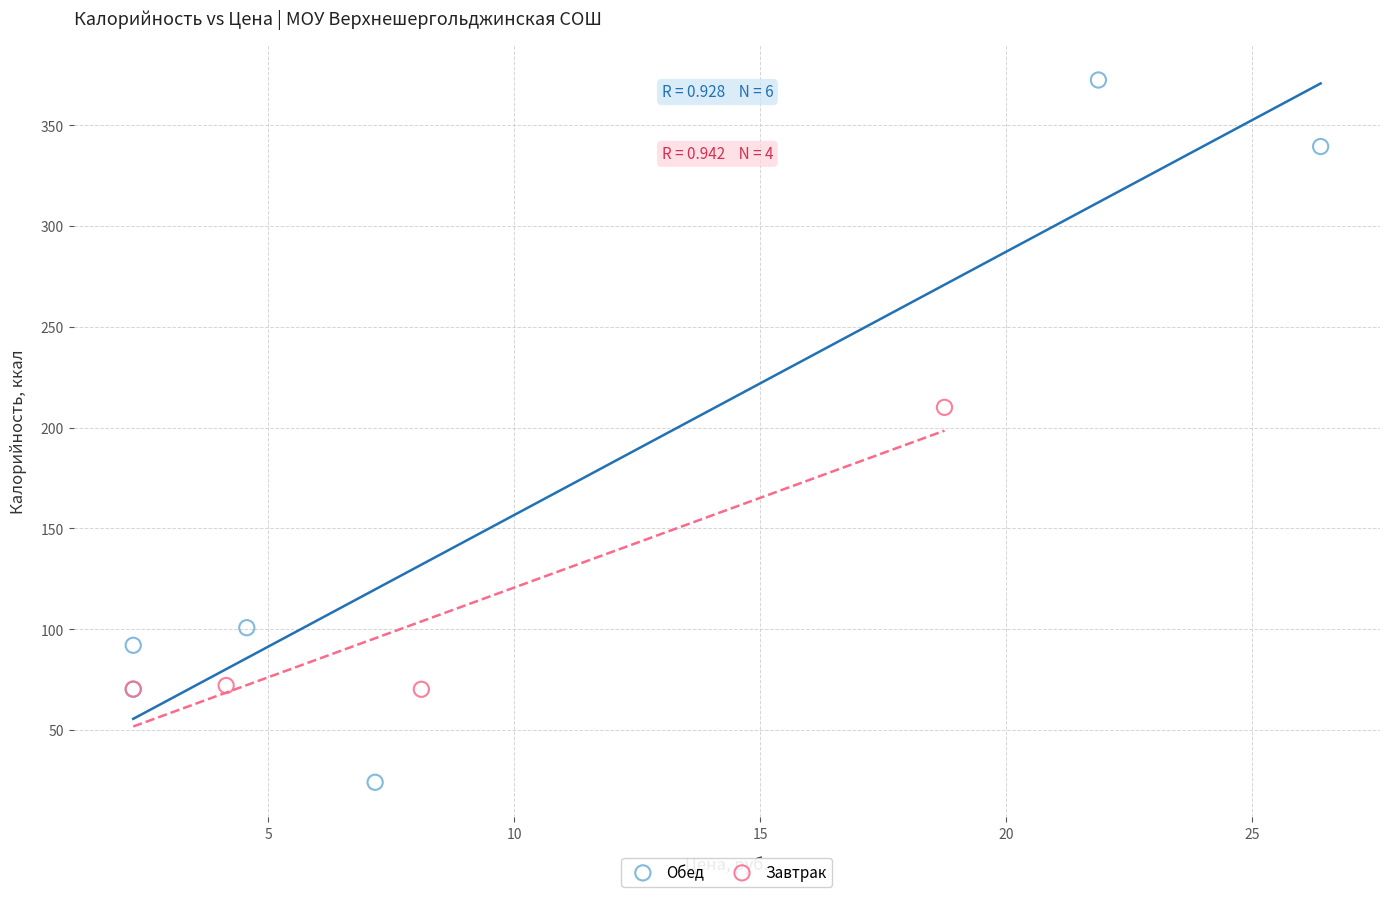

Which series reaches the minimum Y coordinate?

Обед